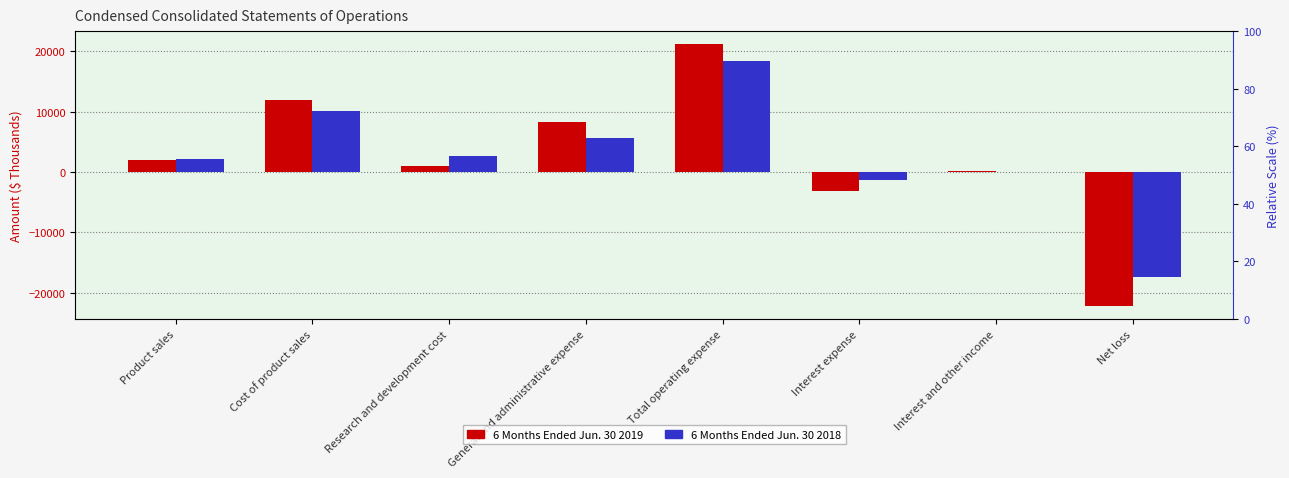

Rank the categories by 6 Months Ended Jun. 30 2018 value from lowest to highest.

Net loss, Interest expense, Interest and other income, Product sales, Research and development cost, General and administrative expense, Cost of product sales, Total operating expense